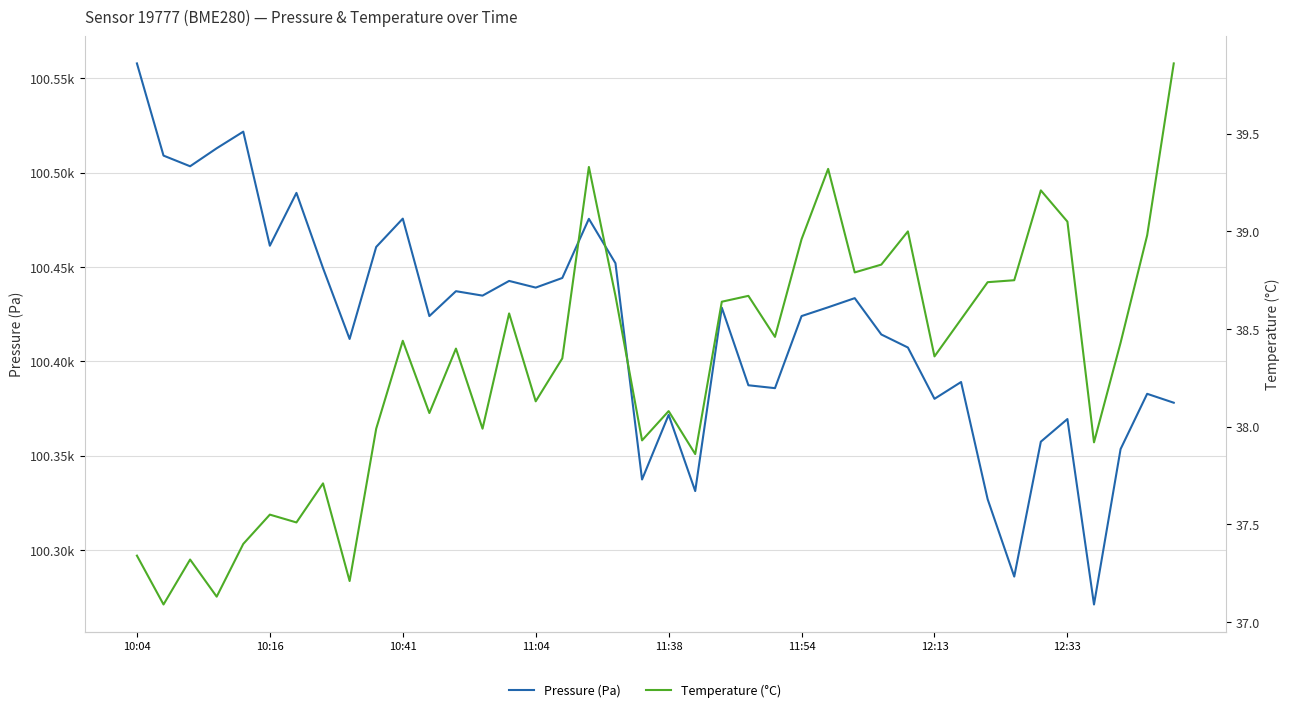

At which category does temperature reach its first local peak?

10:41